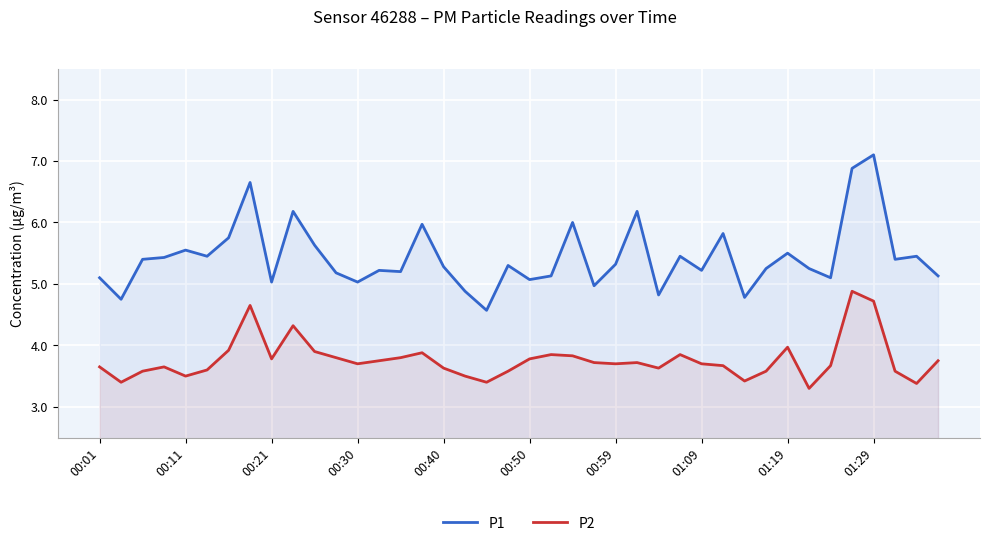

Between 19 and 25, which is larger?

25